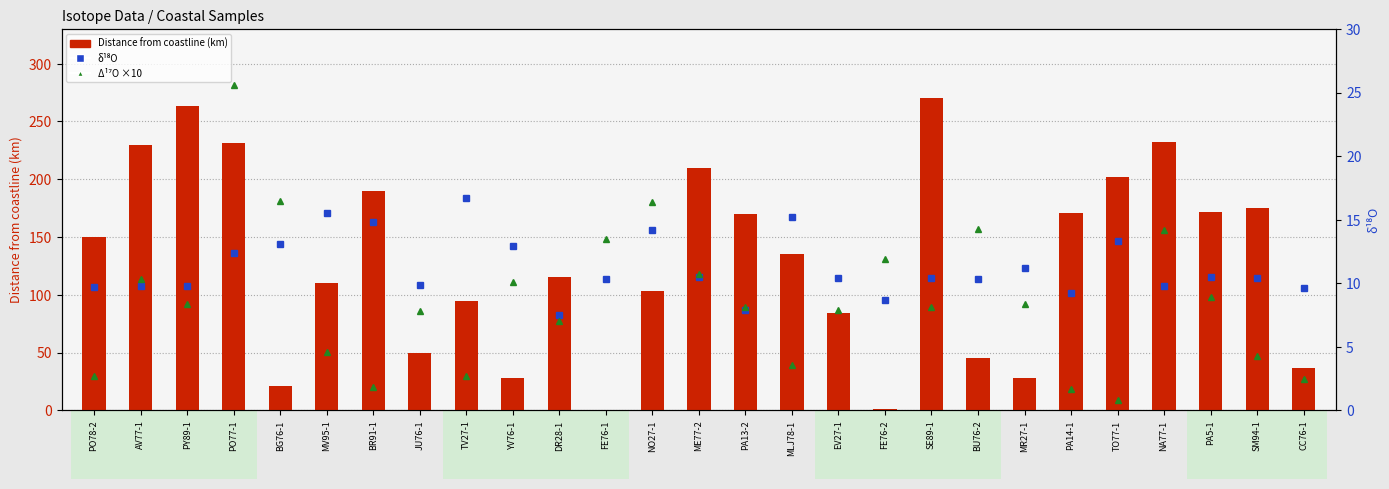

What is the maximum value for Δ¹⁷O ×10?

25.6